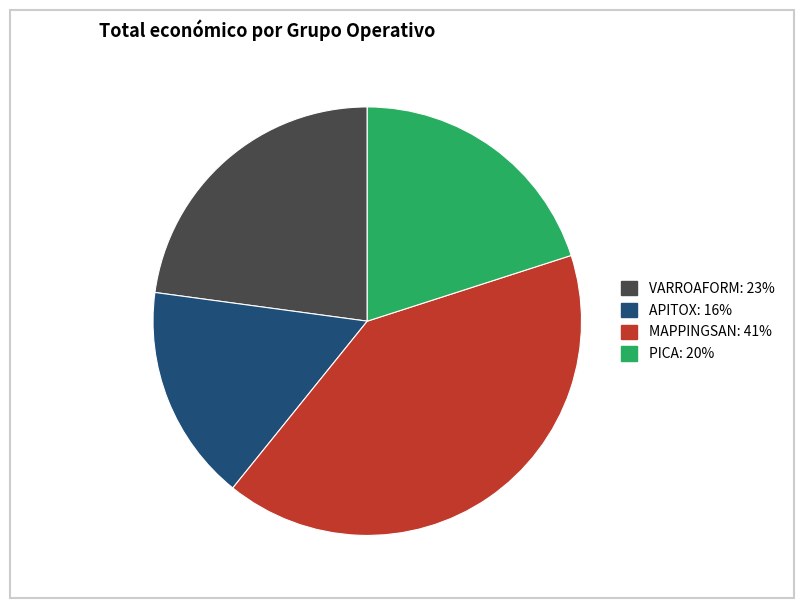

Which category has the smallest portion of the pie?

APITOX